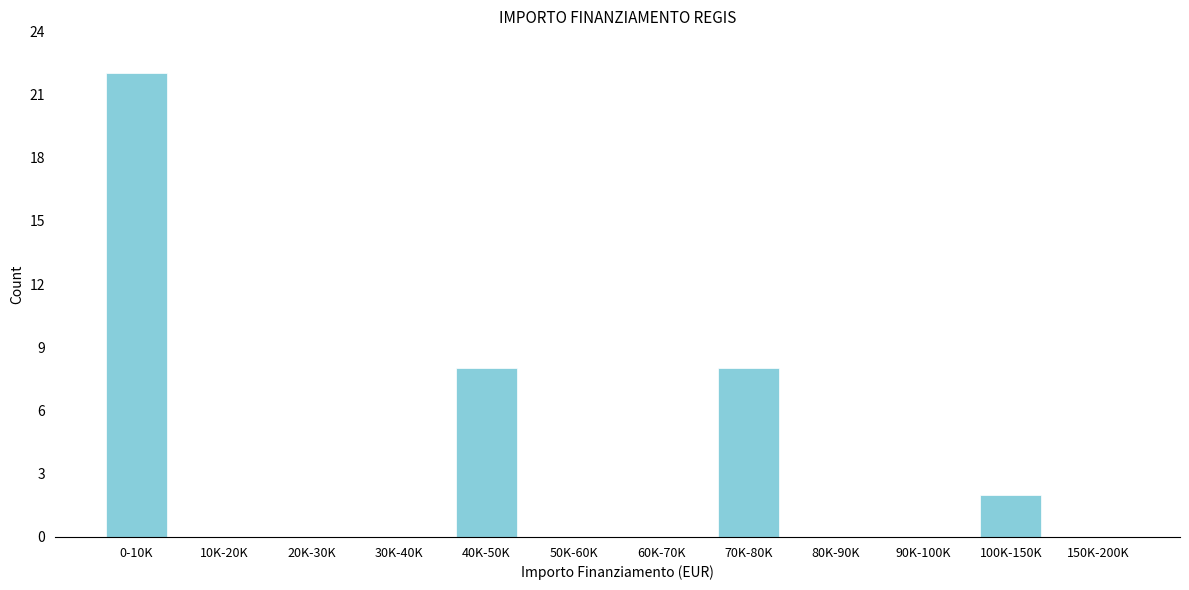

Reading right to left, extract all data points from this chart.

150K-200K=0	100K-150K=2	90K-100K=0	80K-90K=0	70K-80K=8	60K-70K=0	50K-60K=0	40K-50K=8	30K-40K=0	20K-30K=0	10K-20K=0	0-10K=22